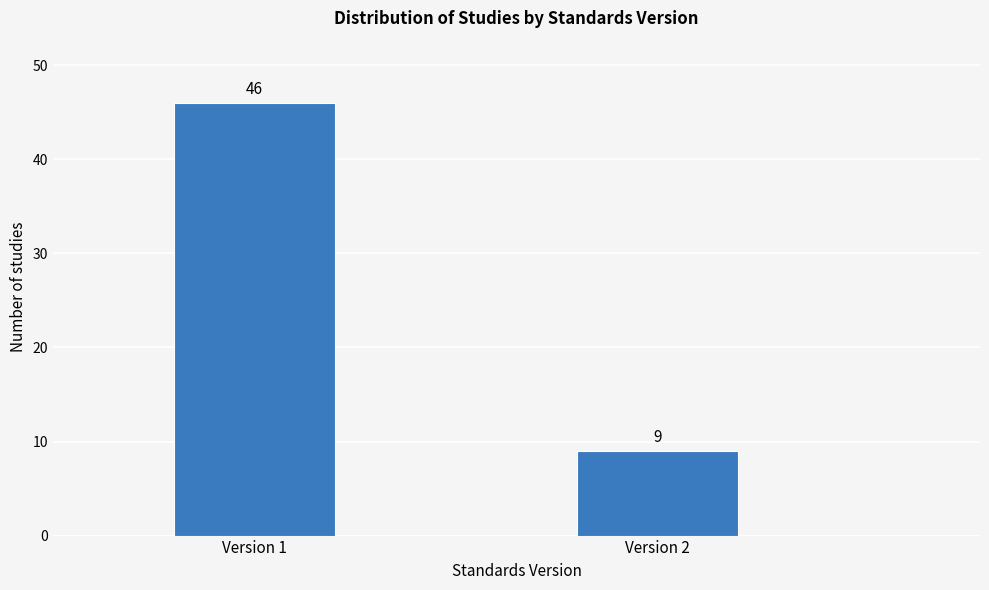

Reading right to left, transcribe all the data shown in this chart.

9	46